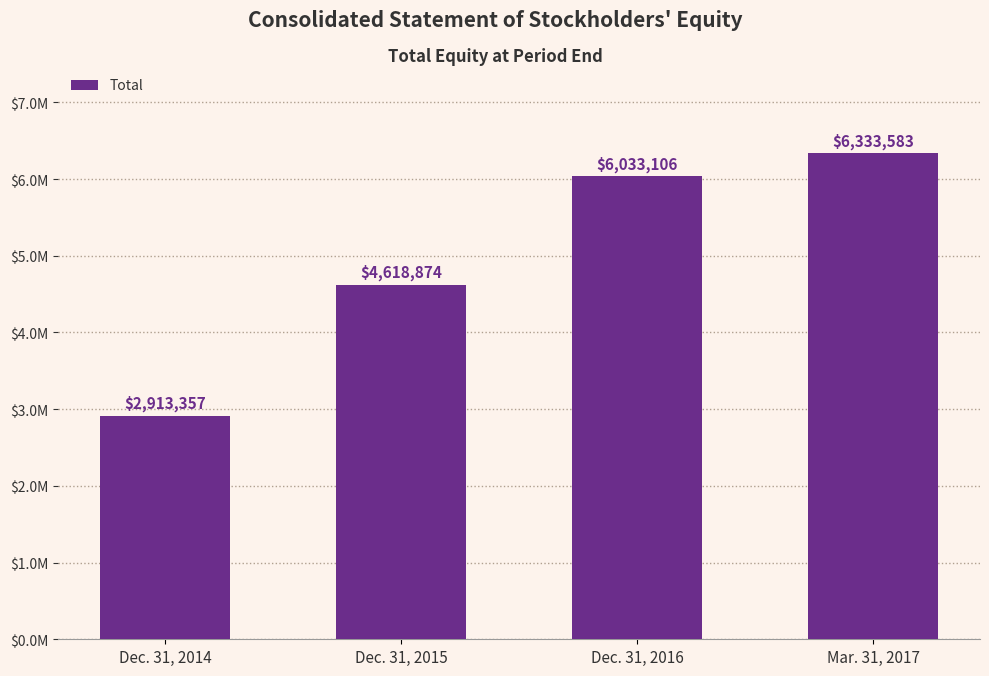

What is the difference between the maximum and minimum values?

3420226